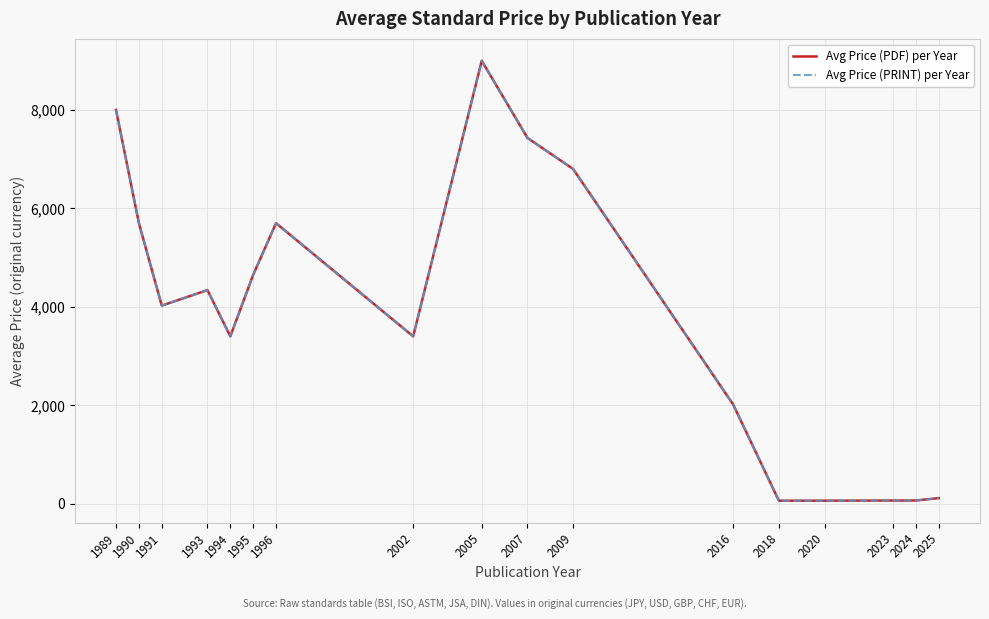

Is this an area chart (filled region under the line)?

No